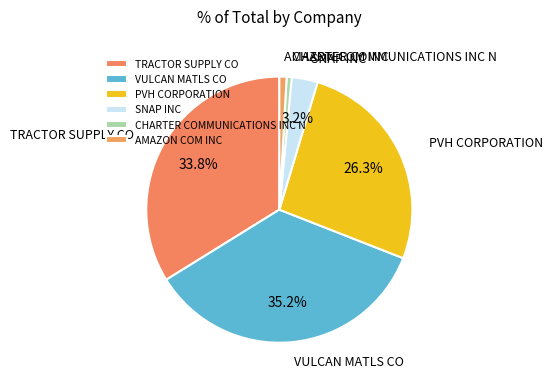

Combined, do TRACTOR SUPPLY CO and SNAP INC account for over 50%?

No